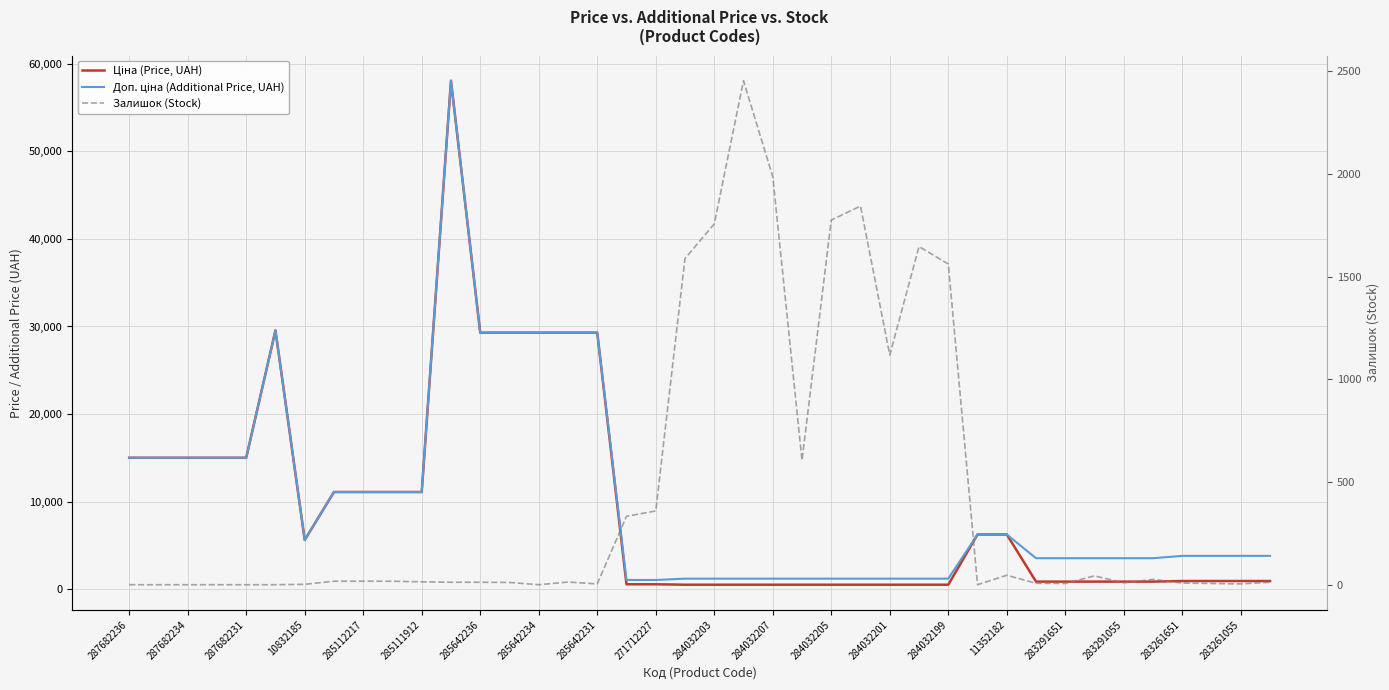

Is it true that Залишок (Stock) equals 6.0 at 37?

True